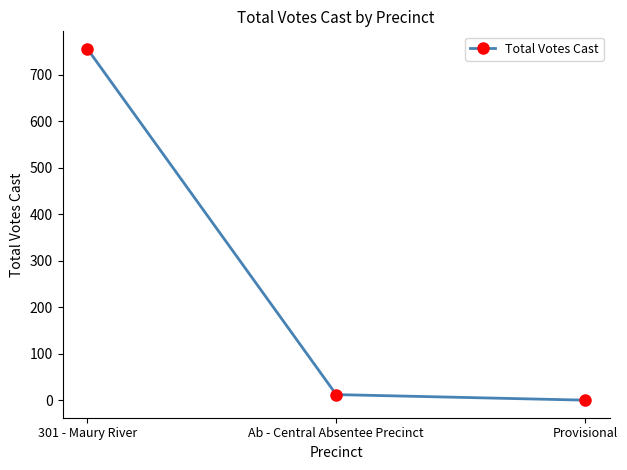

What is the sum of the values at Provisional and 301 - Maury River?

756